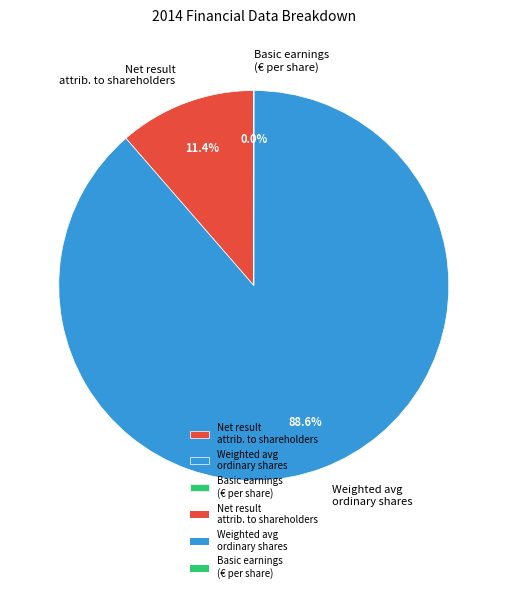

To the nearest percent, what is the average slice percentage?

33%